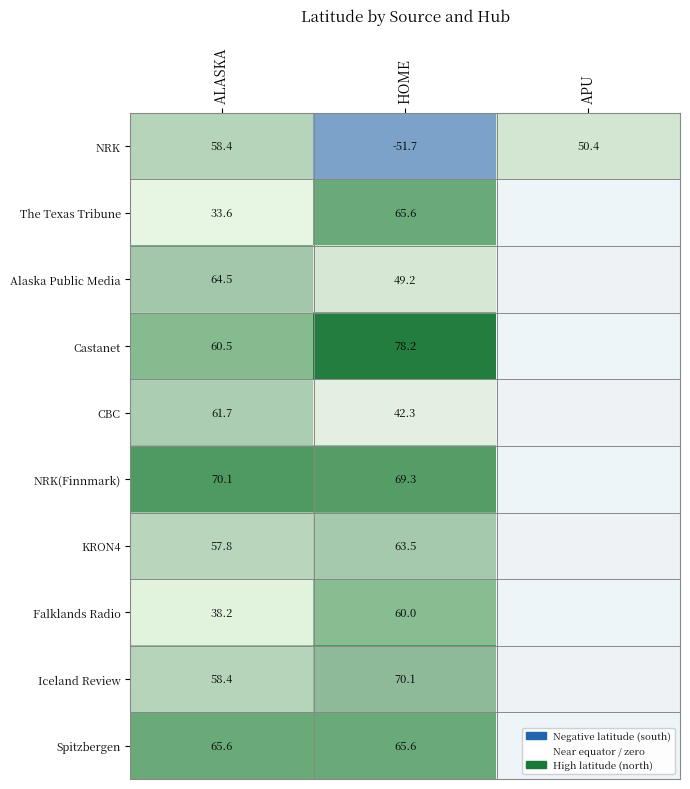

How many values in NRK are above zero?

2